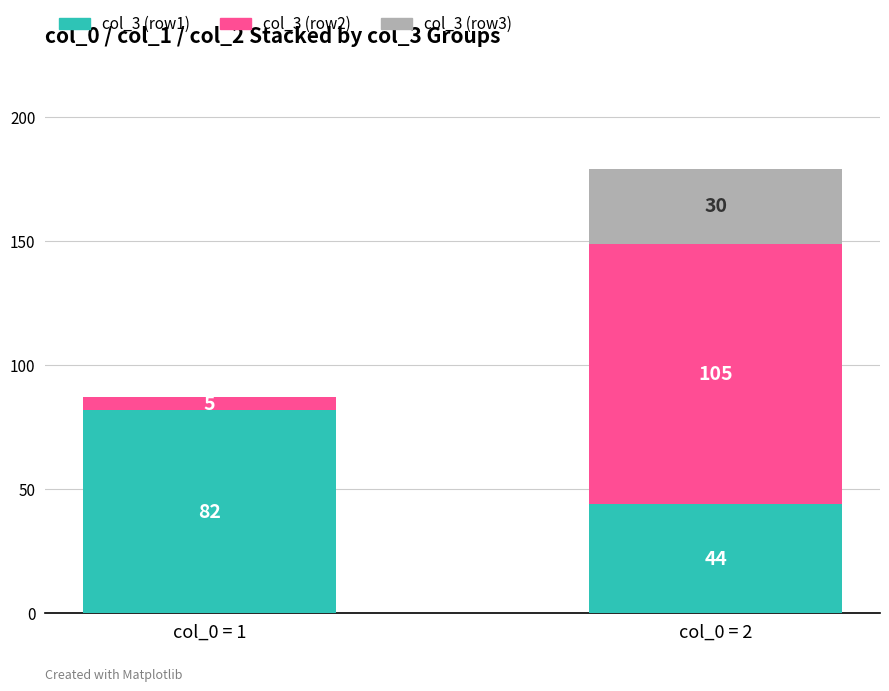

Are the bars grouped side by side (vs. stacked)?

No